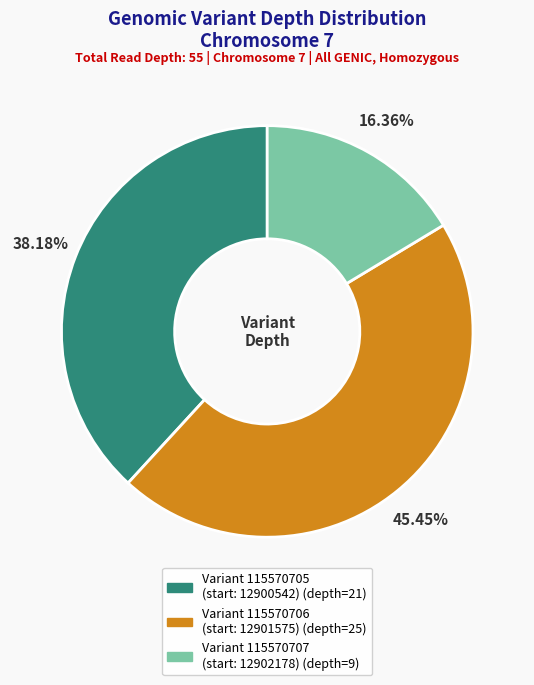

Does Variant 115570705 (start: 12900542) represent more than half of the total?

No